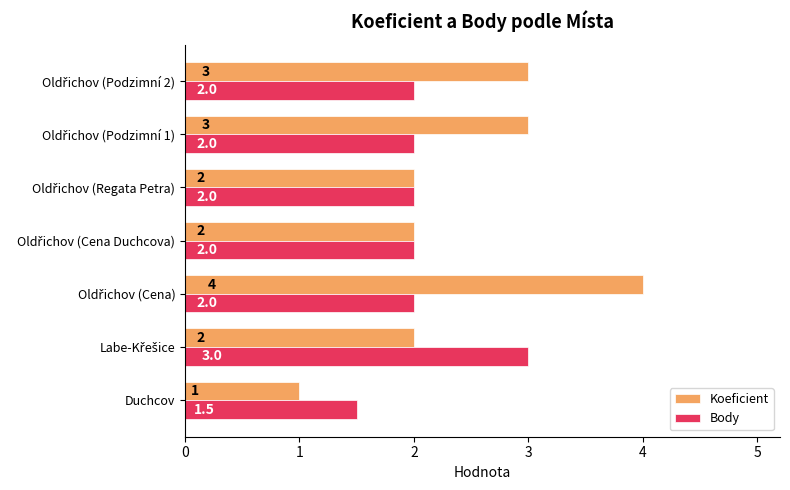

How many data points does each series have?

7